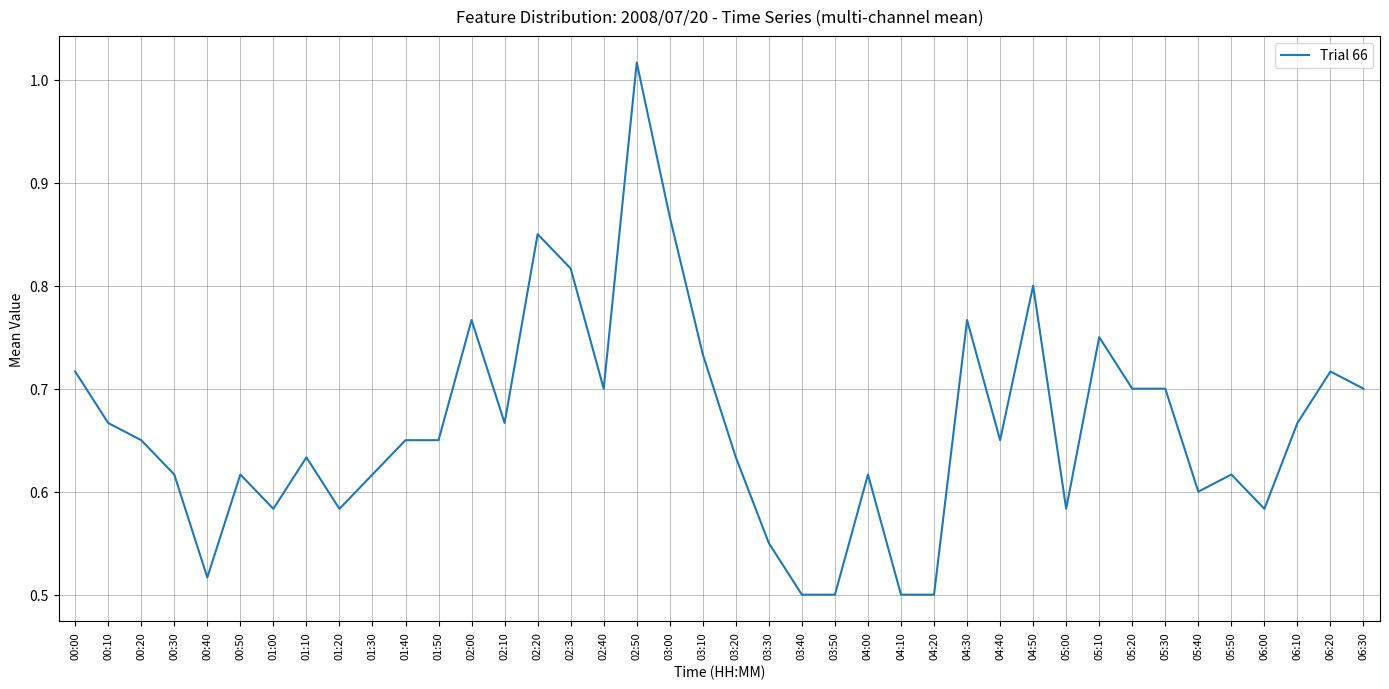

What position from the right is 04:50?

11